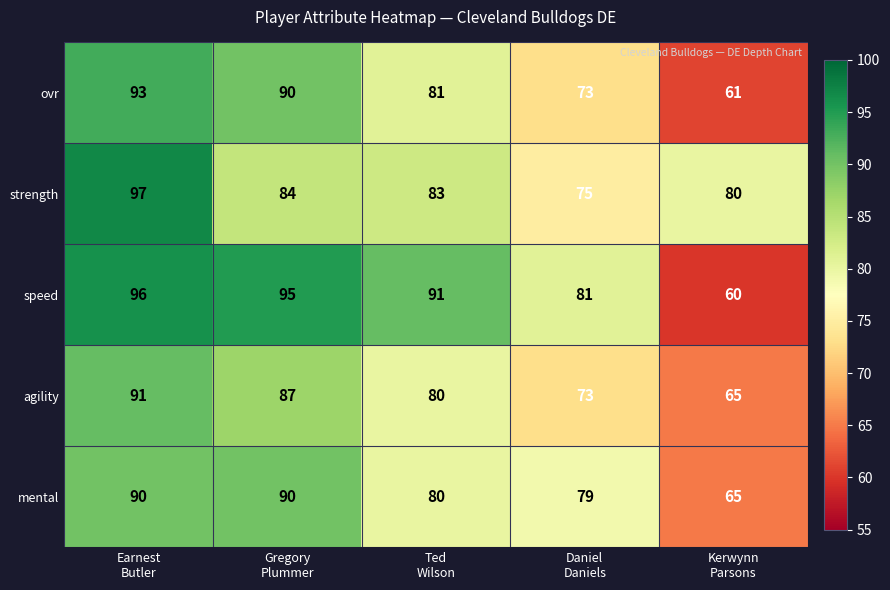

Count the number of data series in this chart.

5